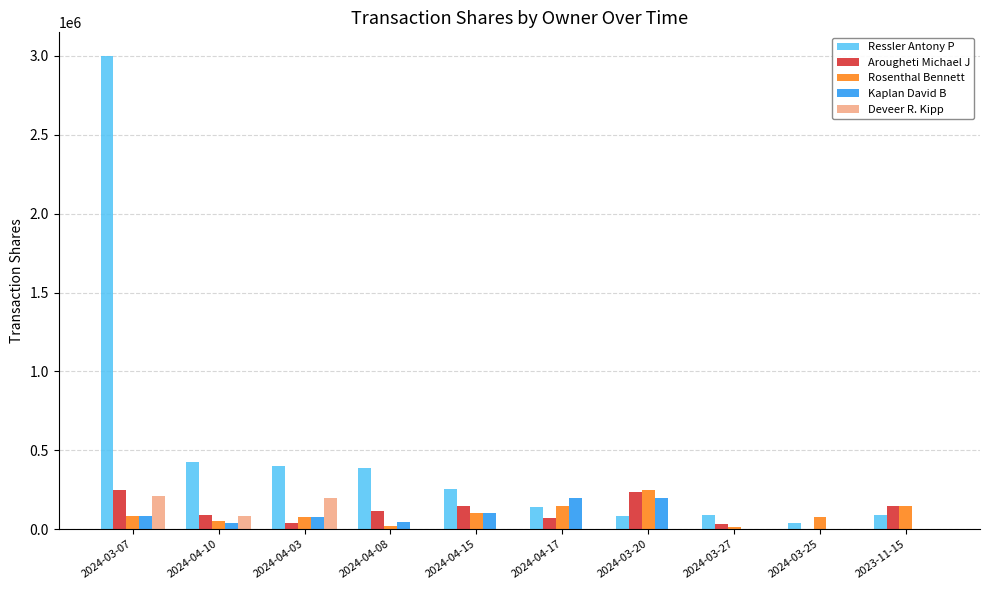

The value of Kaplan David B at 2024-04-03 is 78537. True or false?

True